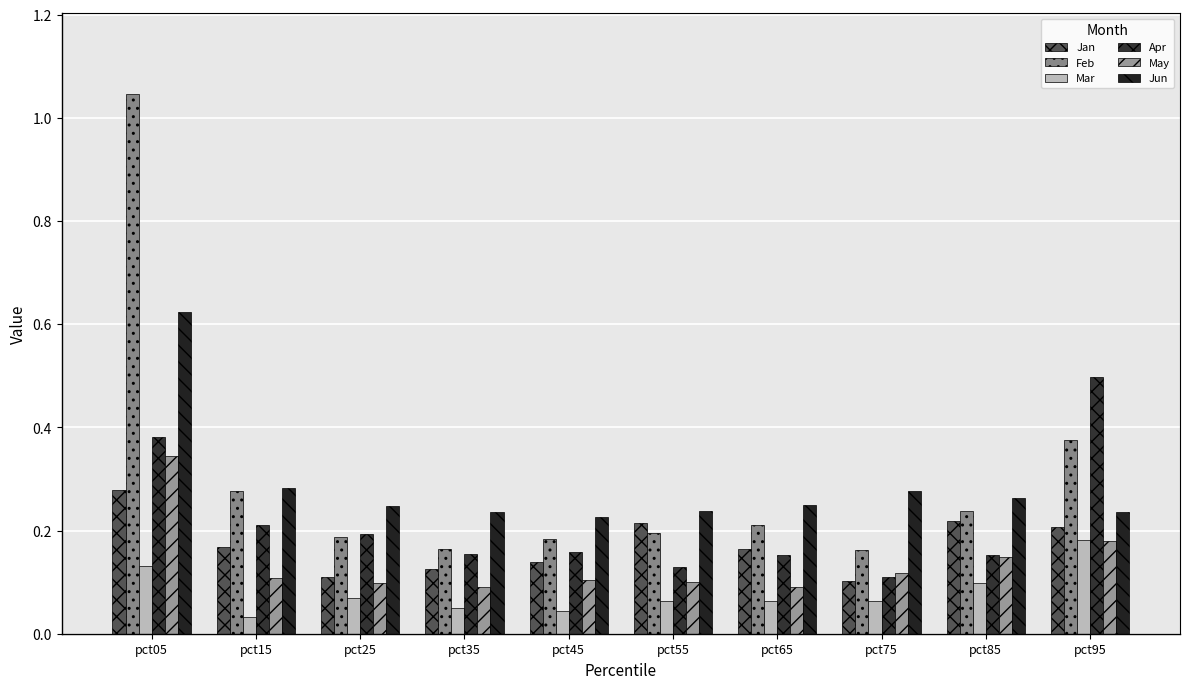

The Feb series shows 0.3 at pct15. True or false?

True